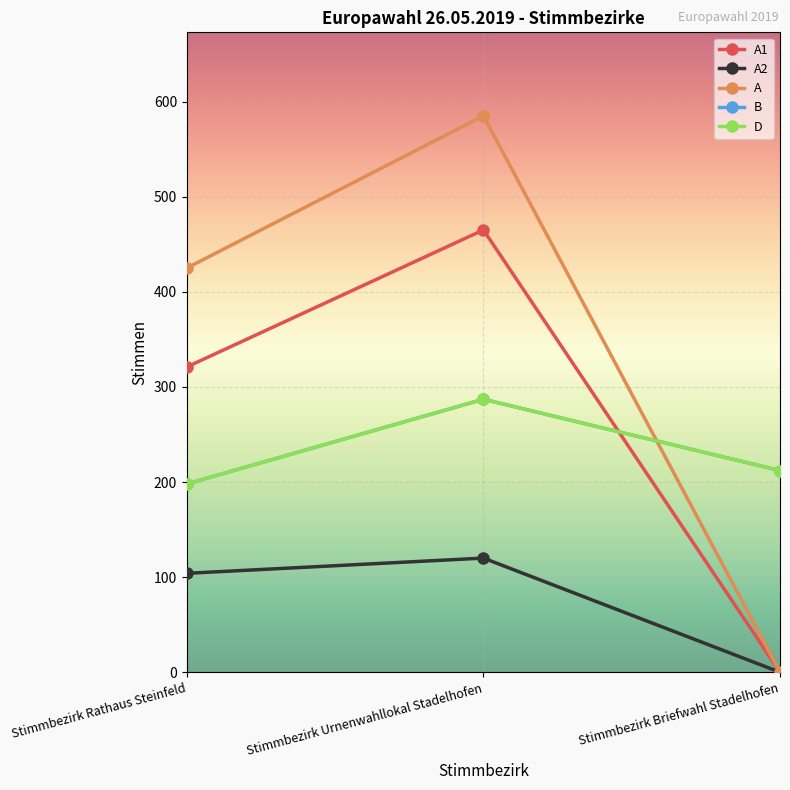

How many lines are shown in the chart?

5